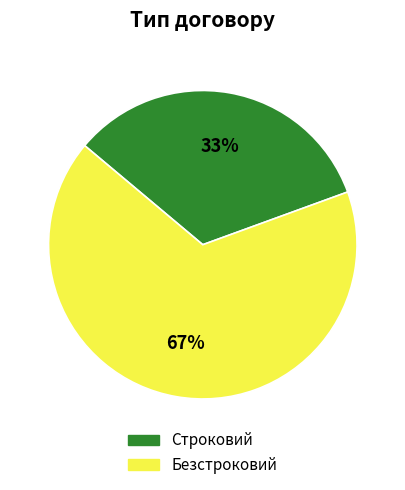

Which slice is the largest?

Безстроковий